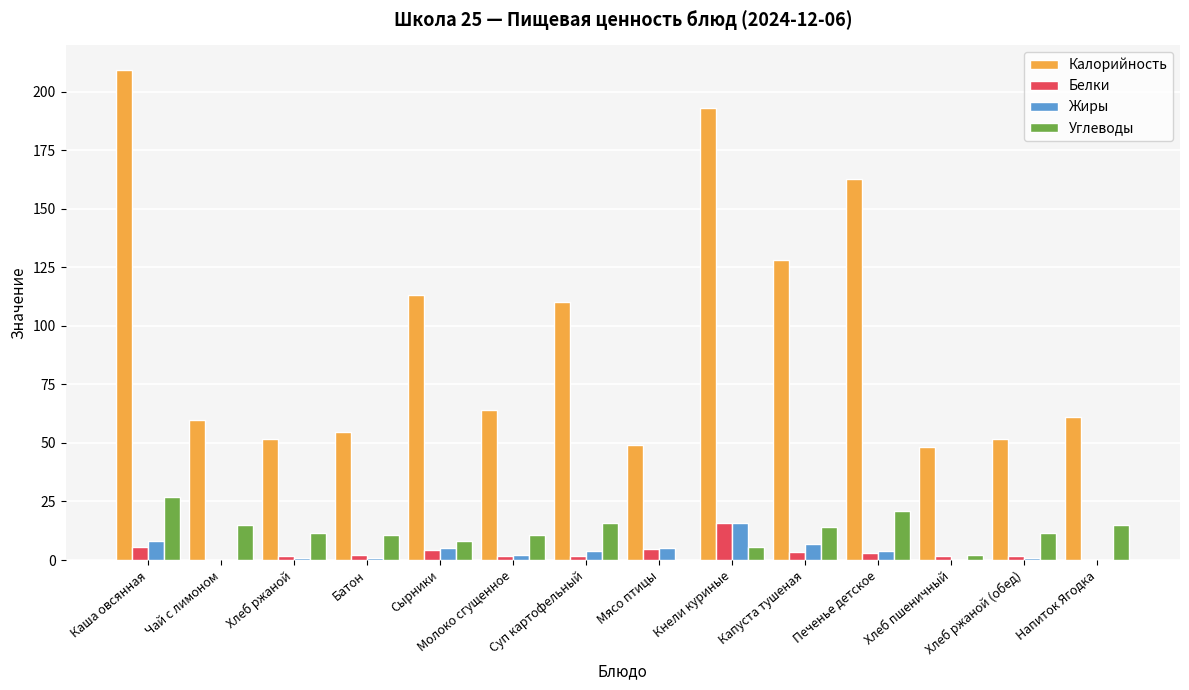

True or false: Калорийность has a value of 48.4 at Хлеб пшеничный.

True